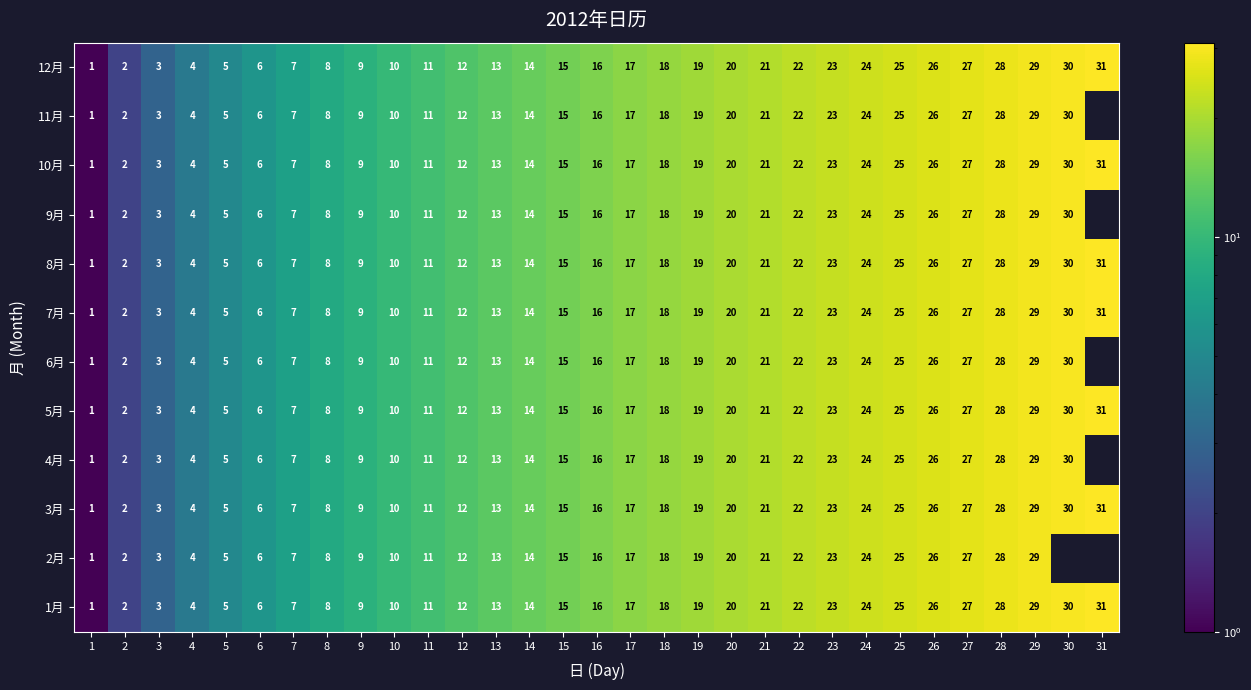

Which label corresponds to the largest value in the chart?

31